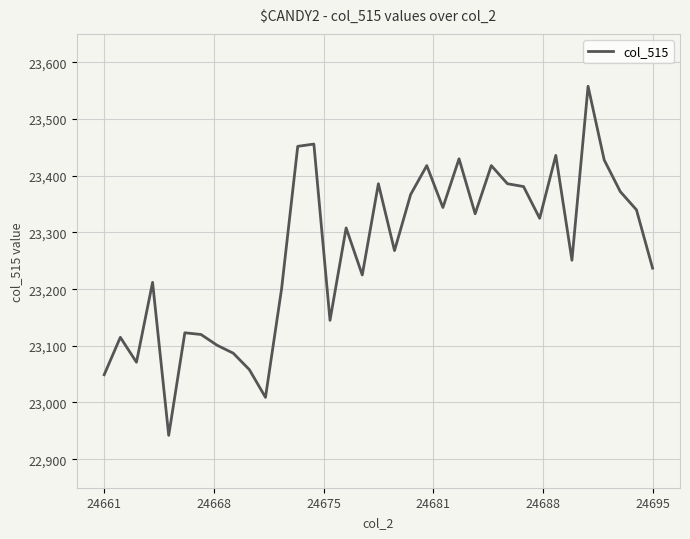

What is the difference between the maximum and minimum values?

616